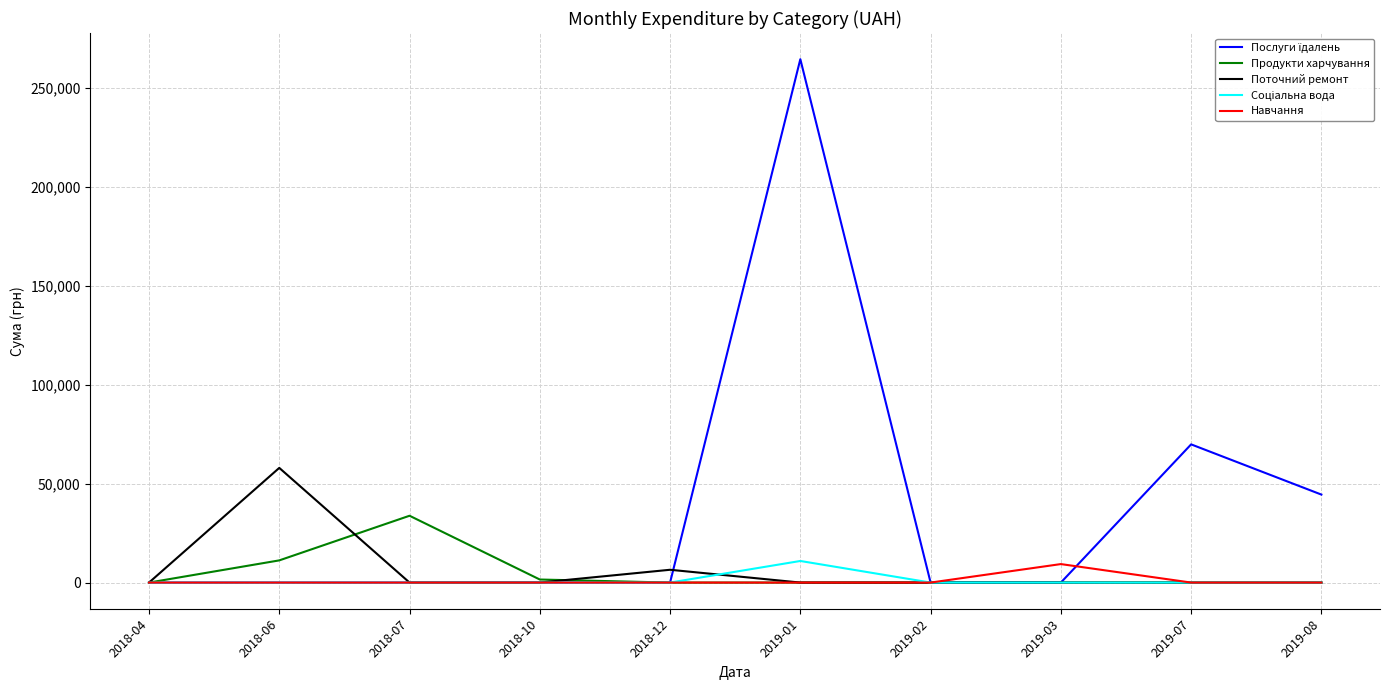

The value of Поточний ремонт at 2018-07 is 0.0. True or false?

True